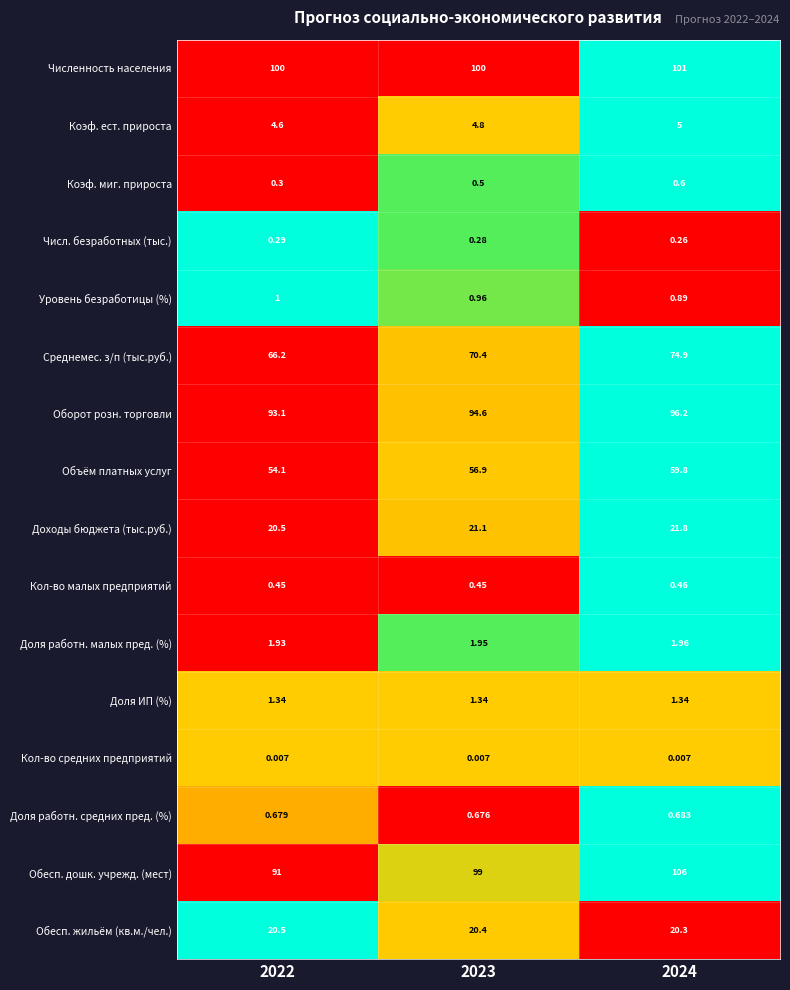

Which series has the largest range (max minus min)?

Обесп. дошк. учрежд. (мест)